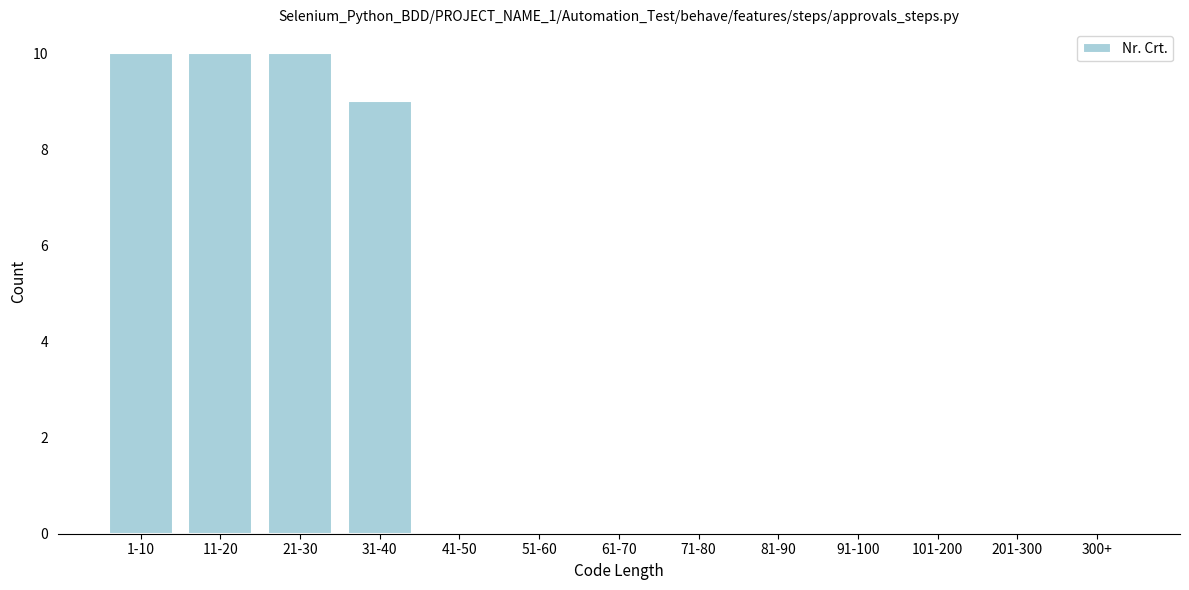

Reading left to right, extract all data points from this chart.

1-10=10	11-20=10	21-30=10	31-40=9	41-50=0	51-60=0	61-70=0	71-80=0	81-90=0	91-100=0	101-200=0	201-300=0	300+=0